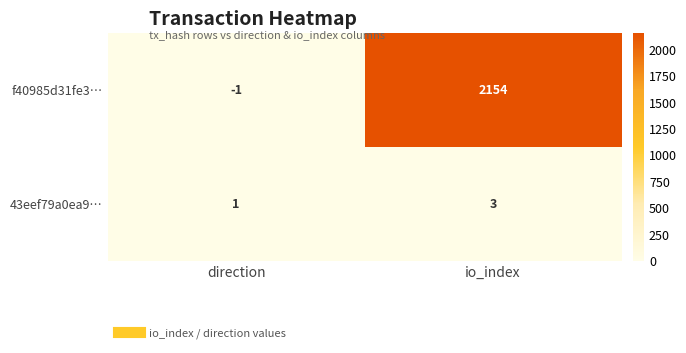

Rank the series by their maximum value, from lowest to highest.

43eef79a0ea9…, f40985d31fe3…